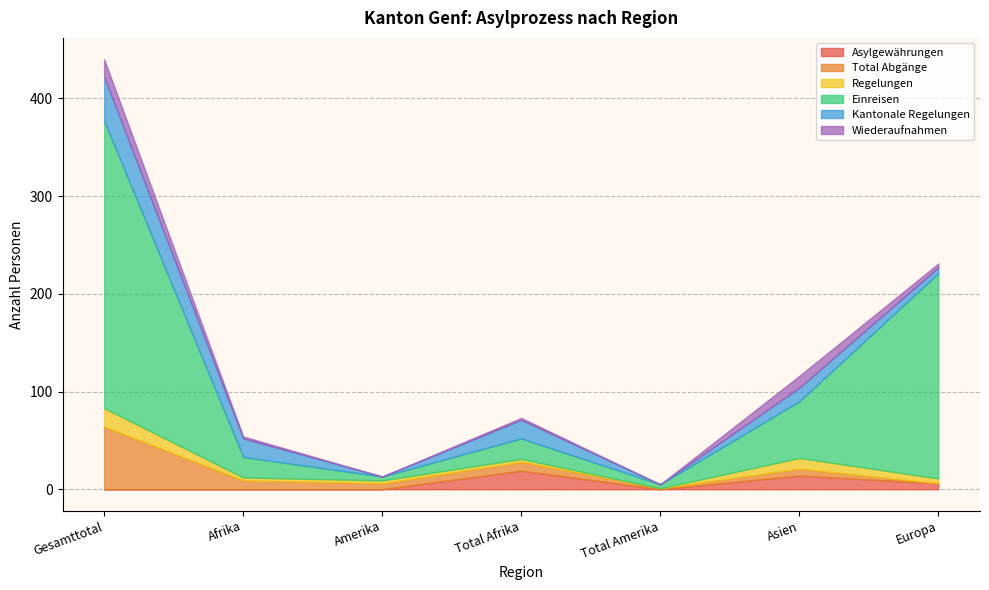

True or false: Kantonale Regelungen and Total Abgänge intersect in this chart.

True